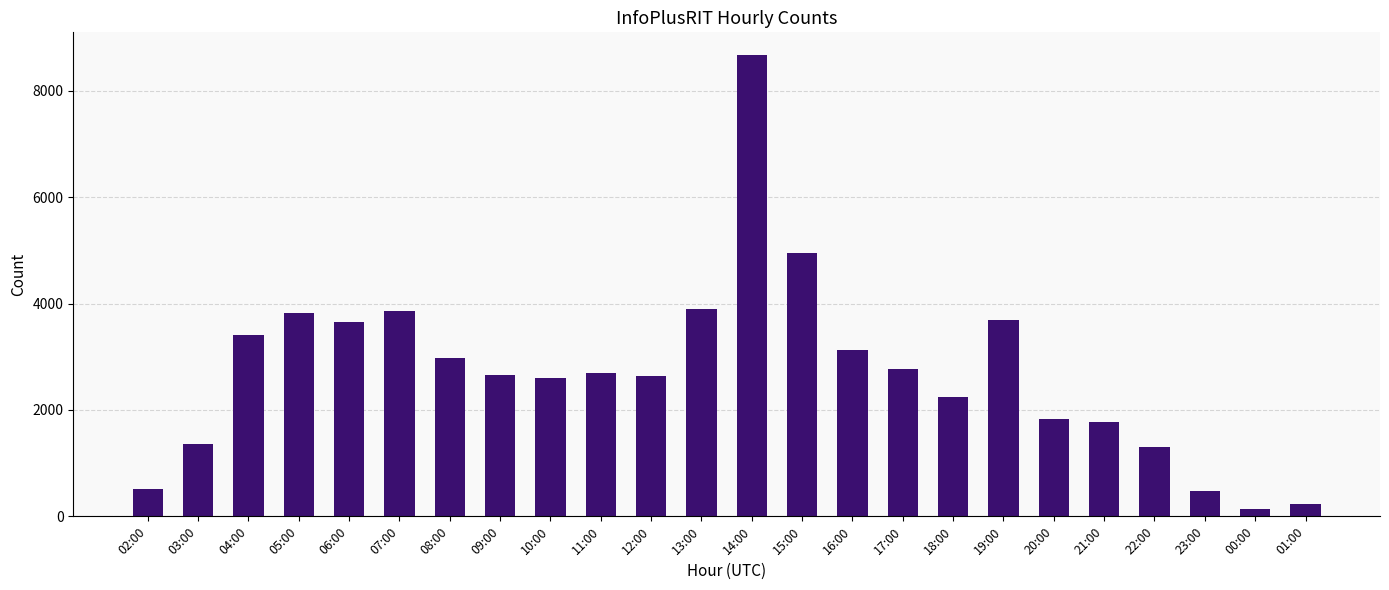

How many data points does each series have?

24